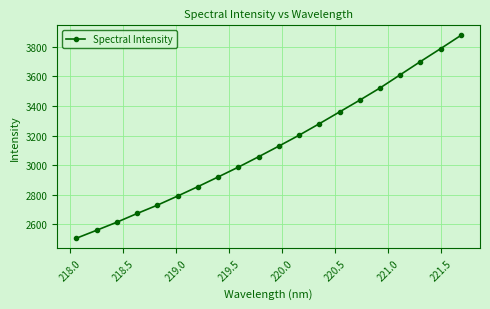

What is the greatest value displayed?

3875.4